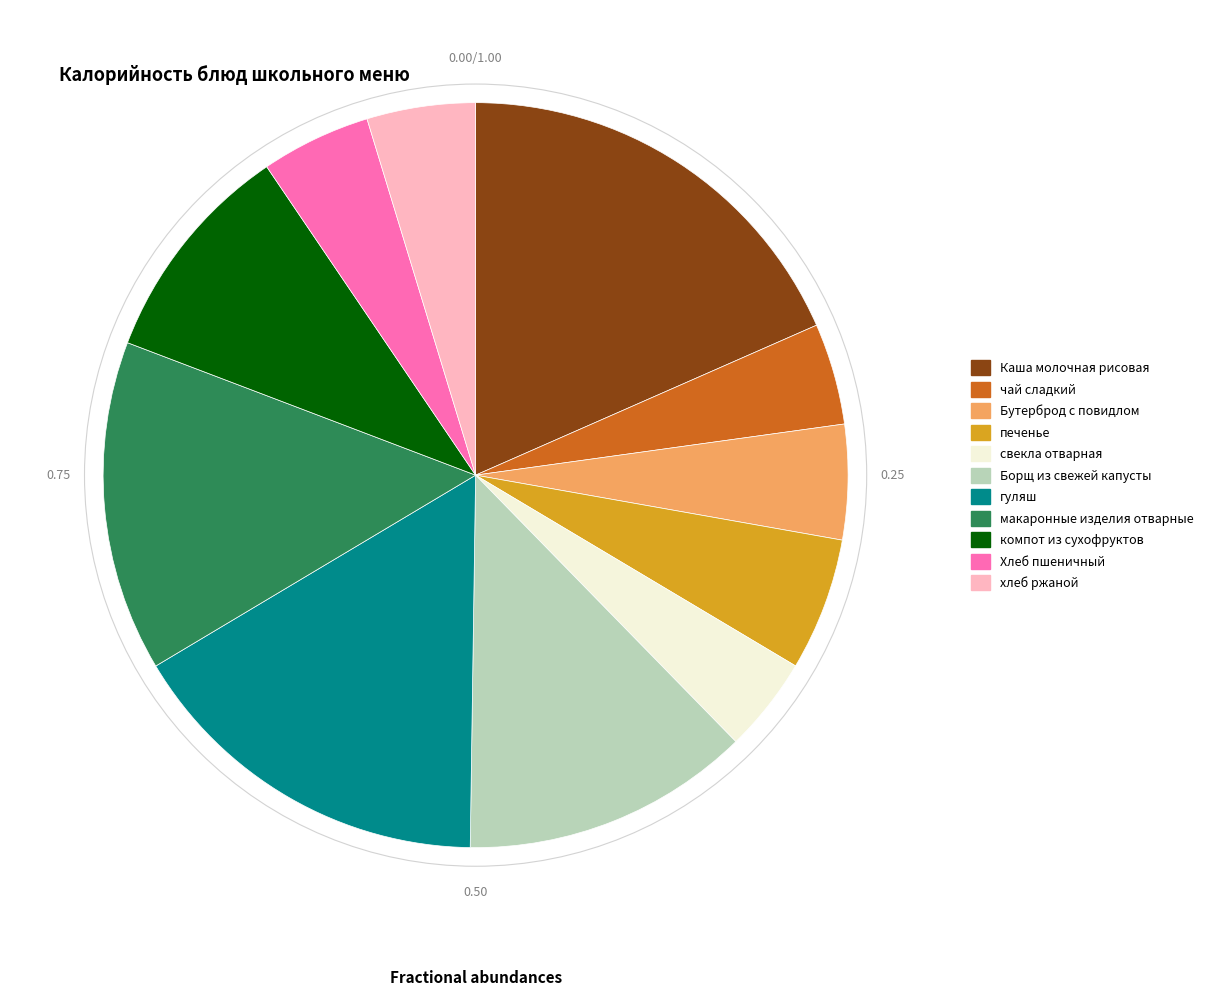

How many segments does this pie chart have?

11